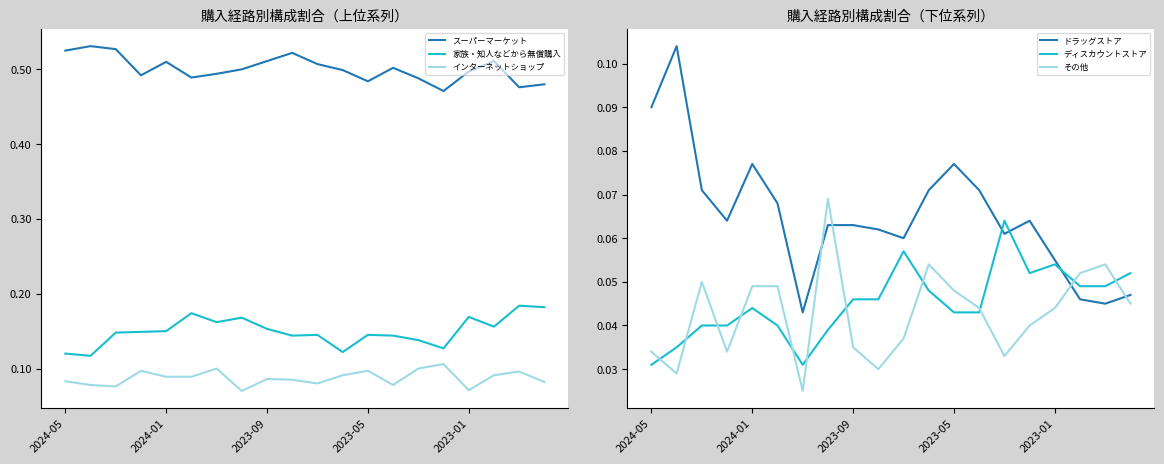

How many lines are shown in the chart?

6